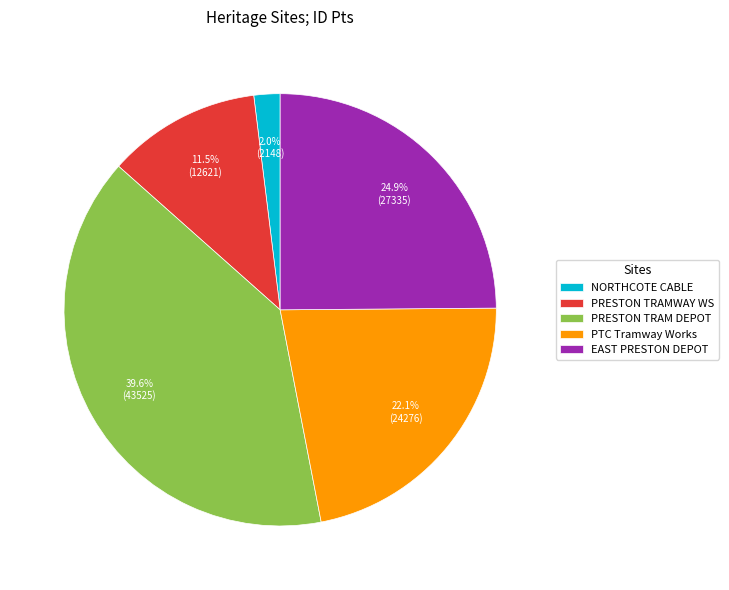

What is the ratio of the value at PTC Tramway Works to the value at PRESTON TRAMWAY WS?

1.9